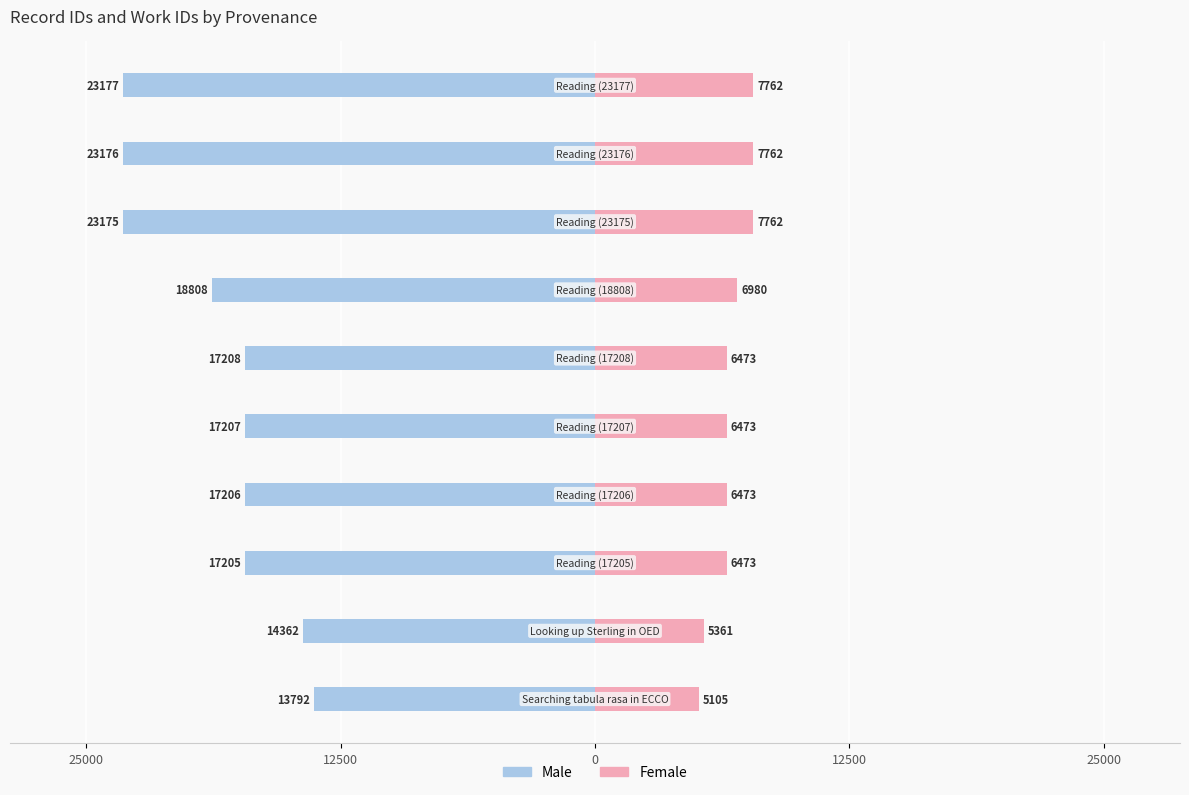

How many values in the Male series exceed -17207?

4